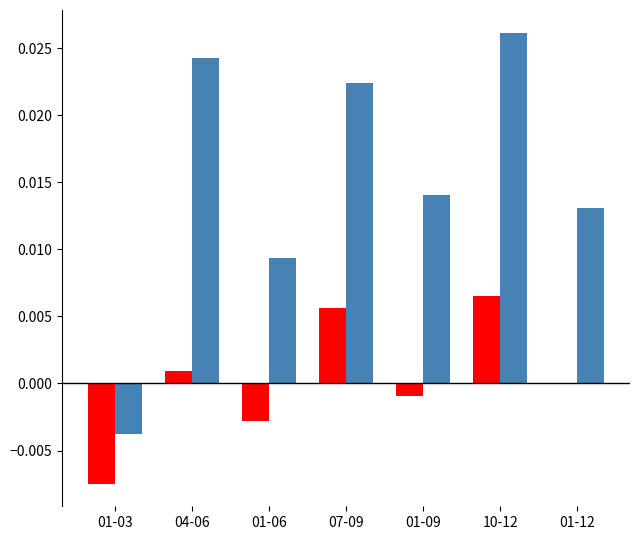

Which category has the highest value across all series?

10-12